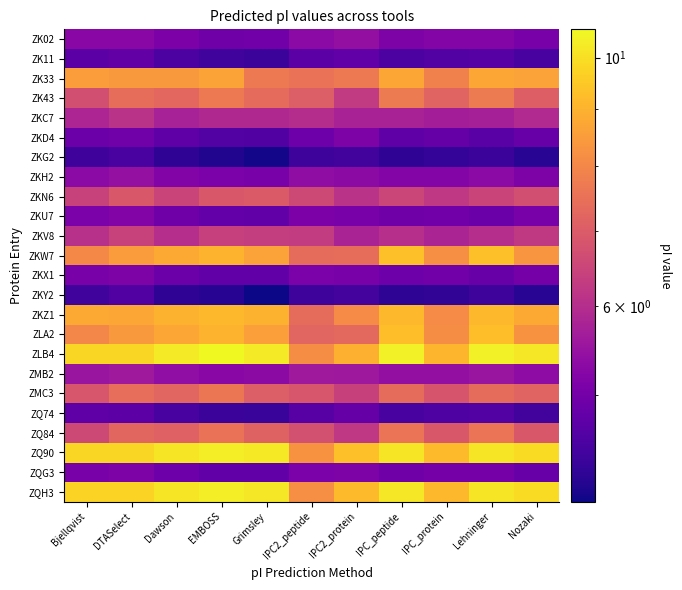

How many distinct data groups are displayed?

24